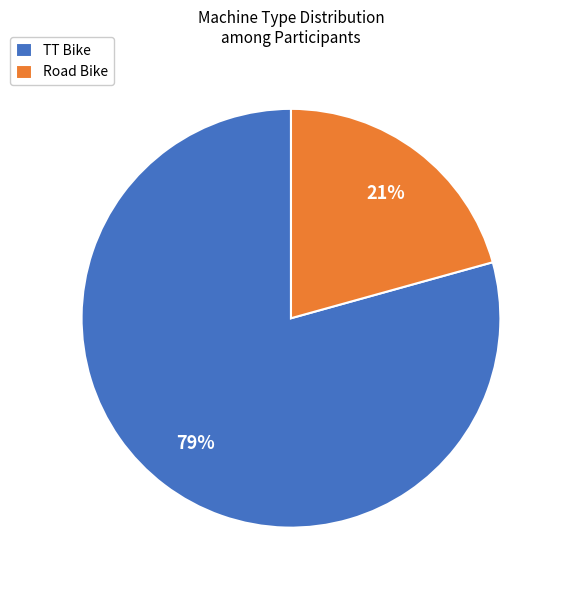

What is the majority slice?

TT Bike